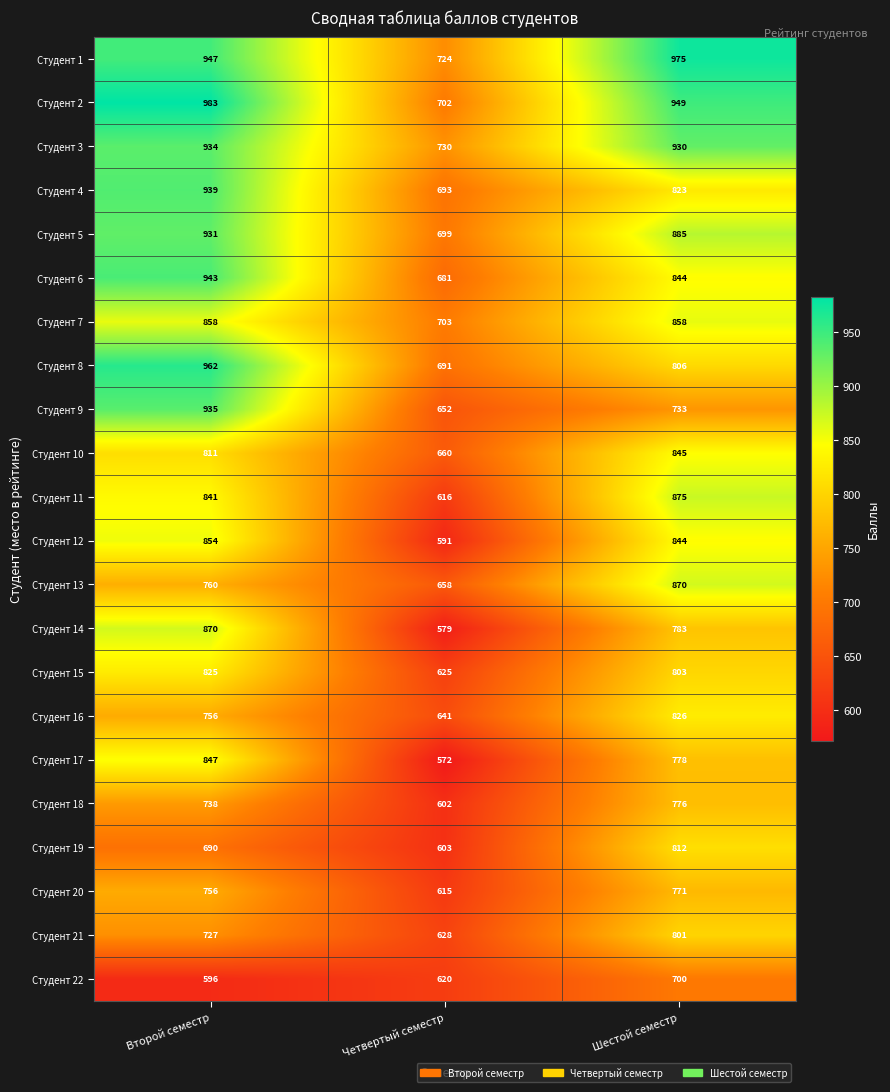

What is the minimum value shown in the chart?

572